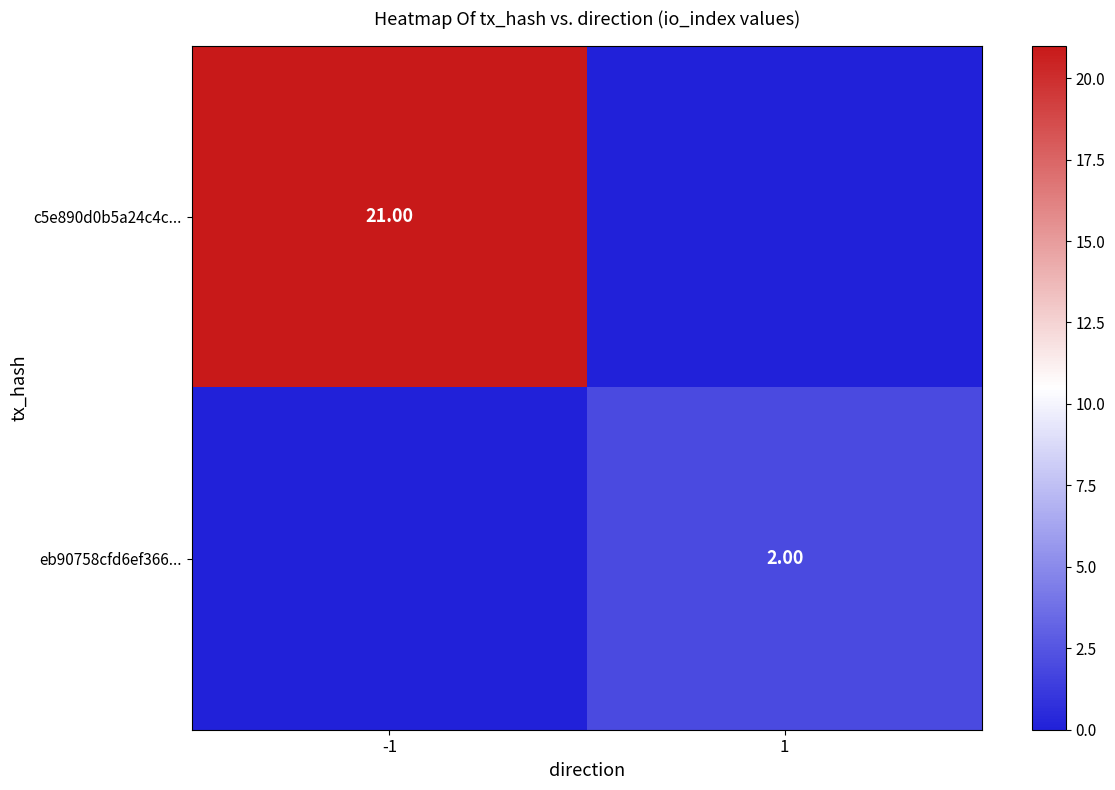

Rank the categories by eb90758cfd6ef366... value from highest to lowest.

-1, 1